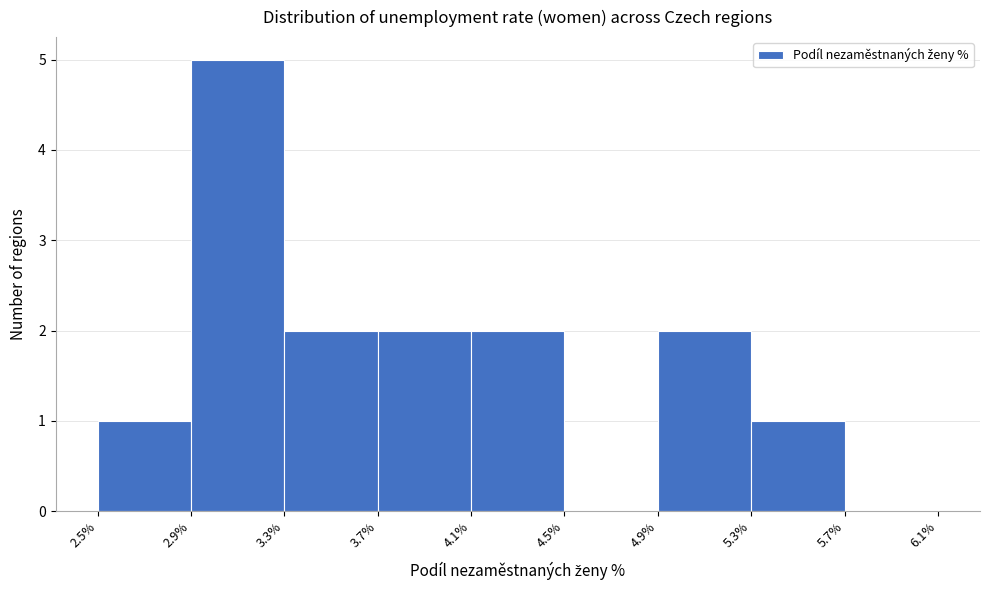

How tall is the bar that spans 4.9% to 5.3% on the x-axis? The values are not printed on the chart, so give them approximately, as read against the axis.

2